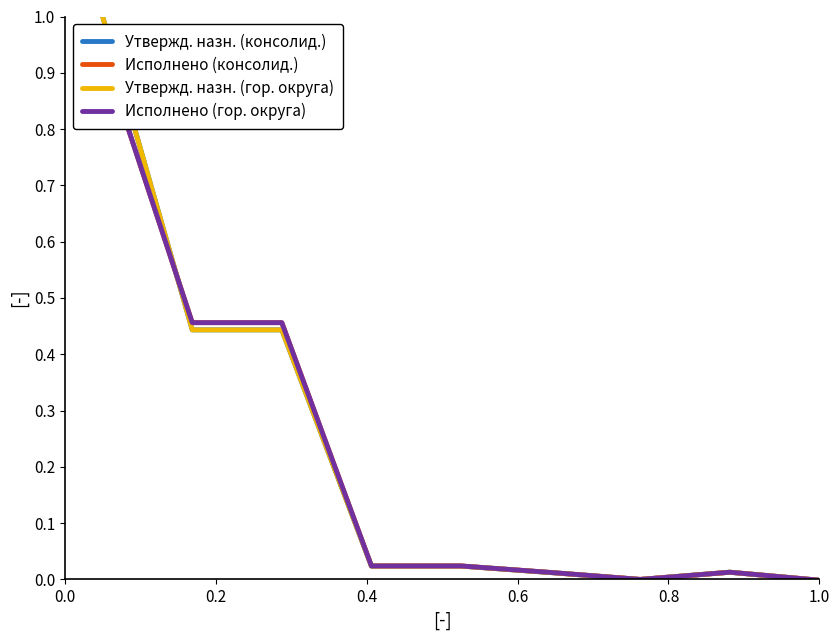

What is the sum of all Исполнено (консолид.) values?

1.9